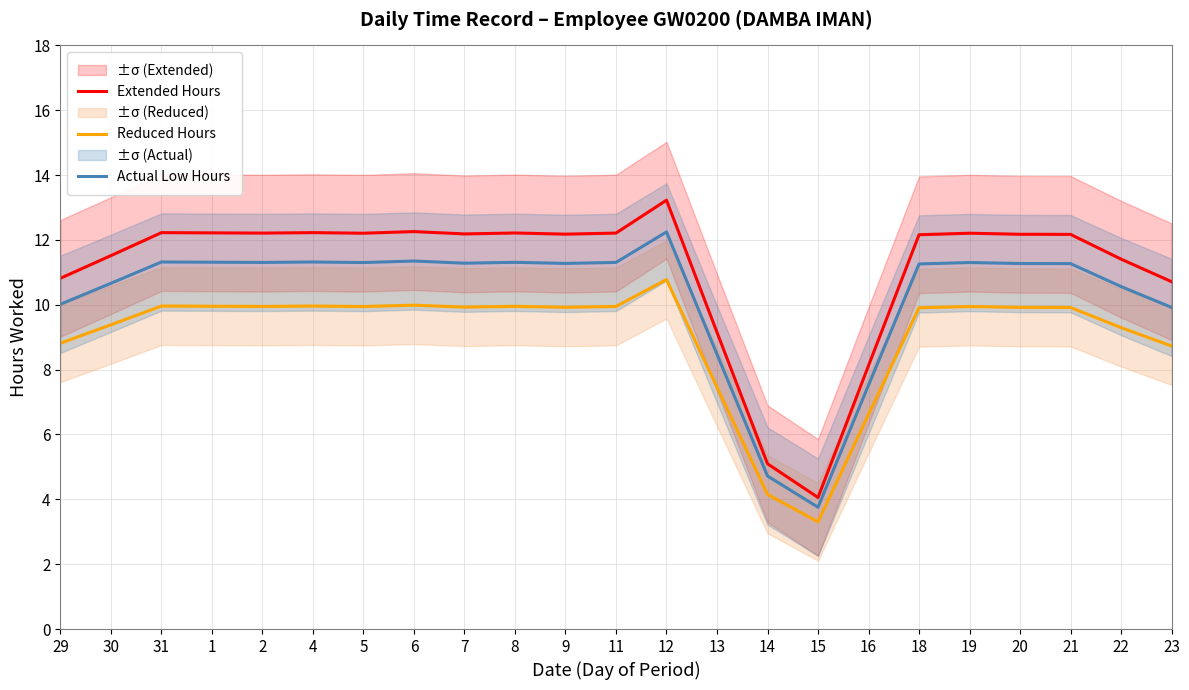

Count the number of categories in the chart.

23